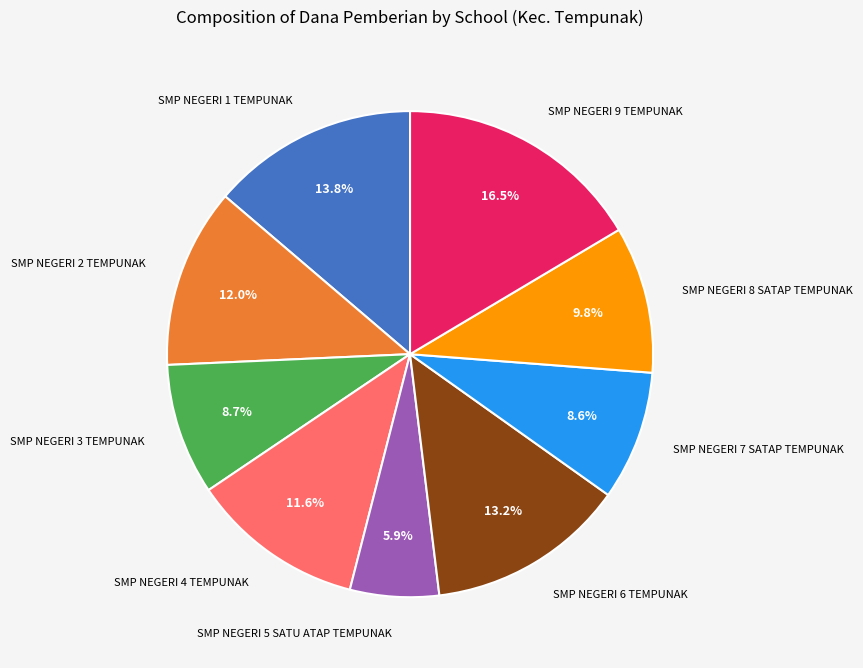

To the nearest percent, what portion does SMP NEGERI 5 SATU ATAP TEMPUNAK represent?

6%